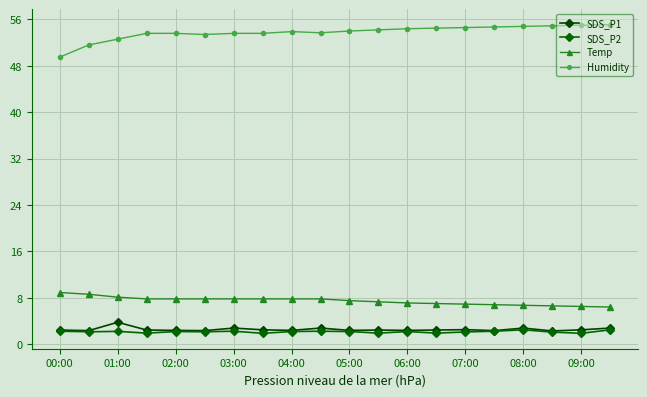

At which category does SDS_P1 reach its first local peak?

01:00